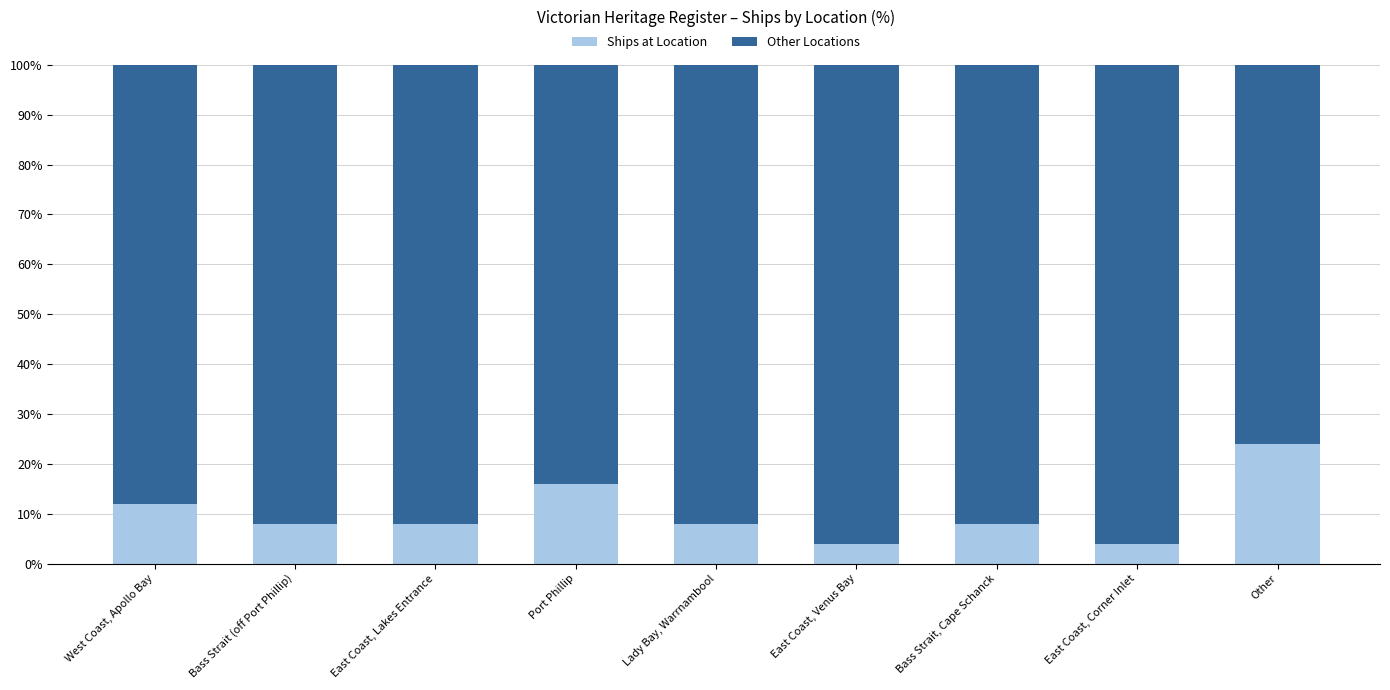

What is the total value across all series at Bass Strait (off Port Phillip)?

100